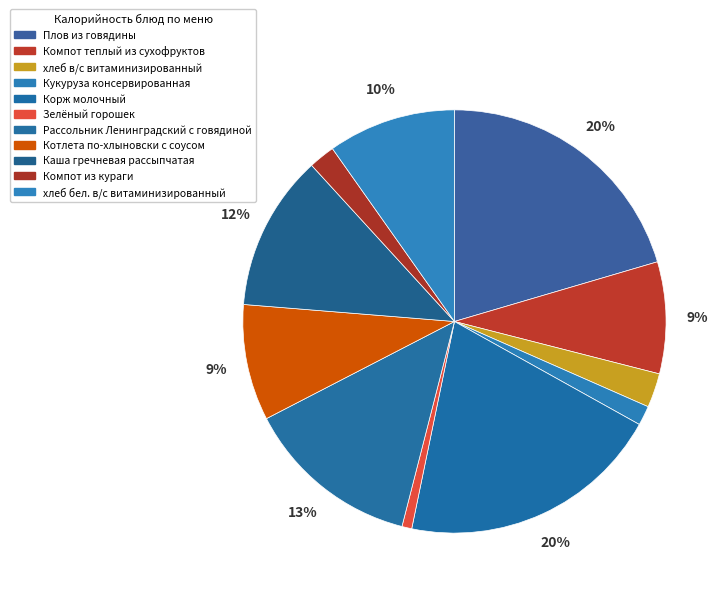

Does хлеб в/с витаминизированный represent more than half of the total?

No